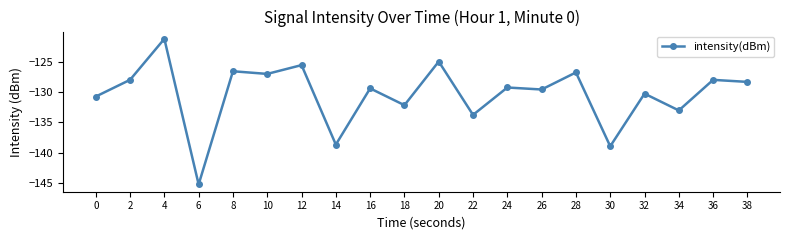

At which category does the data reach its first local valley?

6